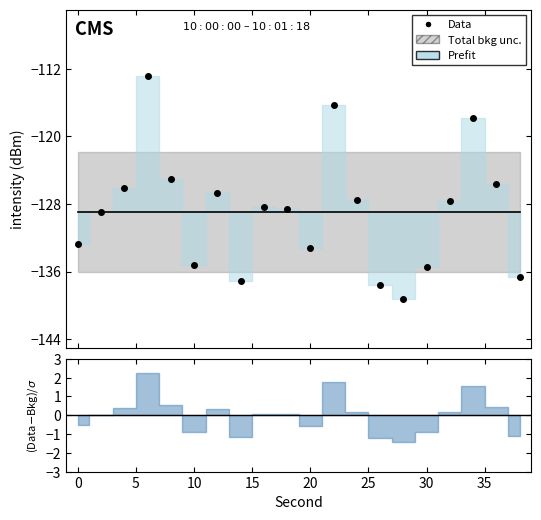

The chart shows a value of -179.6 at 17. True or false?

False